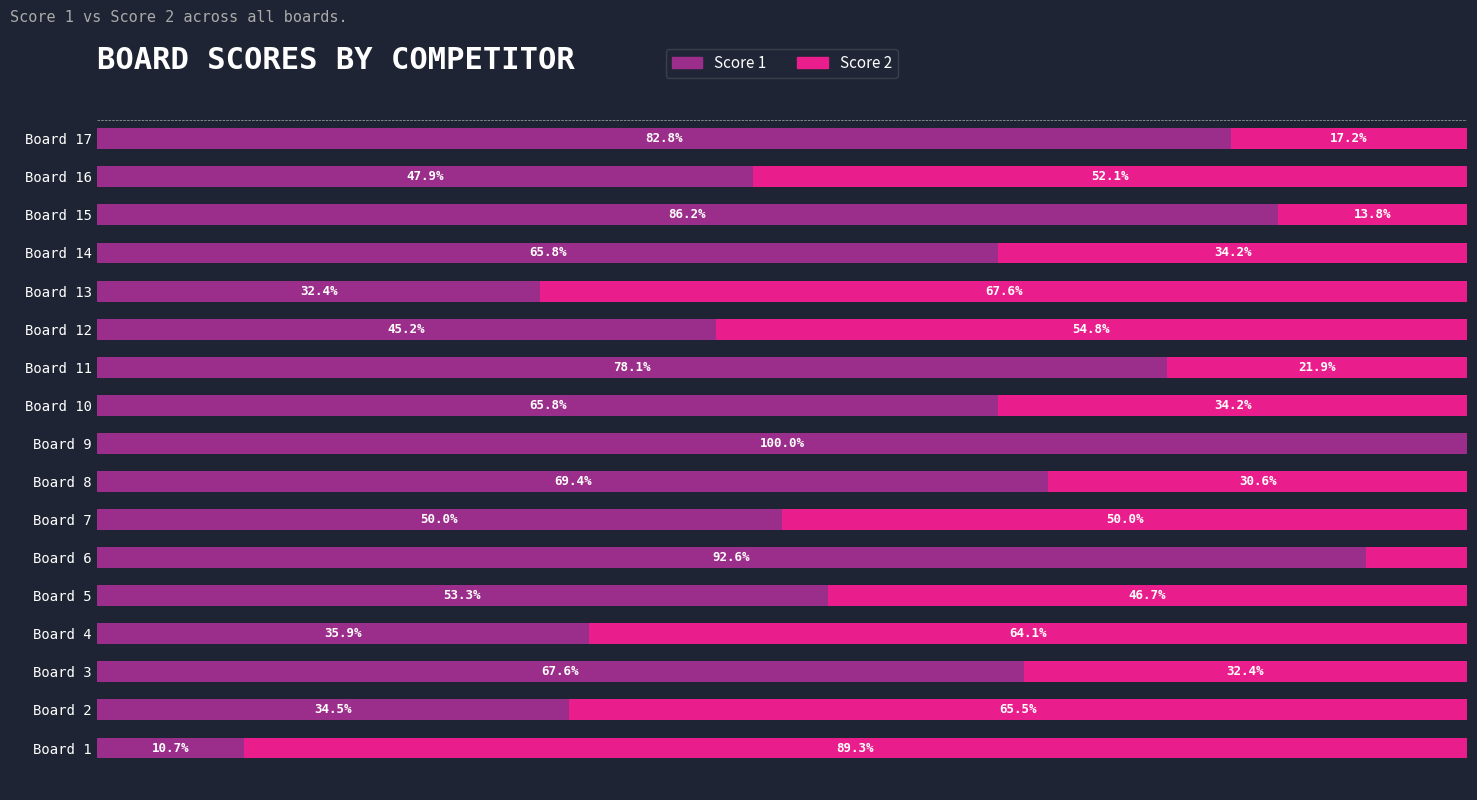

Which category has the highest value in the Score 1 series?

Board 9